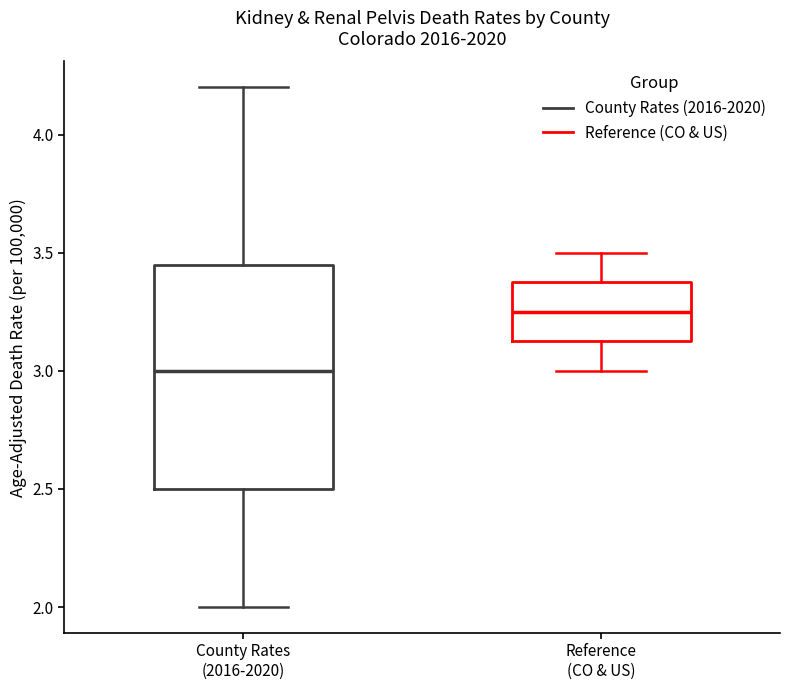

Reading left to right, read every box against the y-axis: the position of its median line, the range the box covers, and the ends of its whiskers. The values are not printed on the chart, so give them approximately, as read against the axis.

County Rates (2016-2020): median 3.00, box 2.50 to 3.45, whiskers 2.00 to 4.20
Reference (CO & US): median 3.25, box 3.15 to 3.40, whiskers 3.00 to 3.50